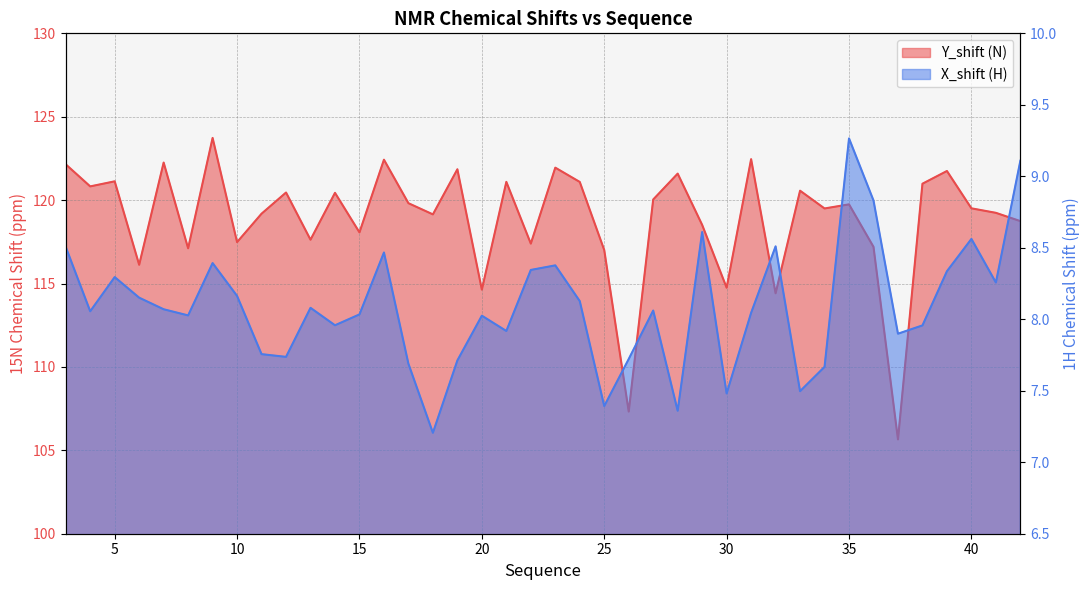

Which series has the largest total across all categories?

Y_shift (N)